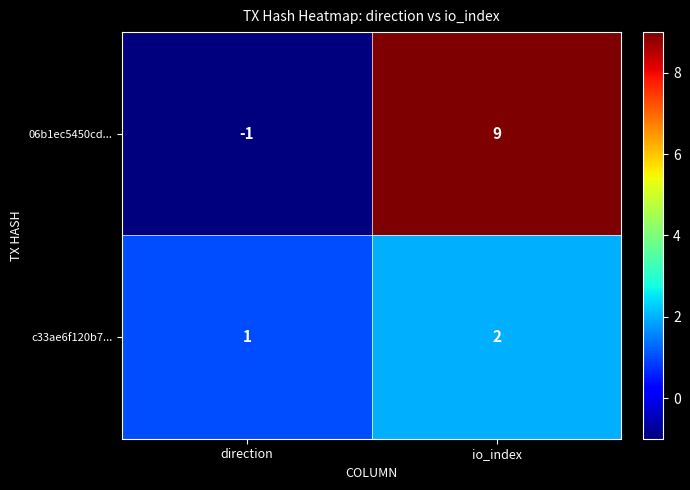

The value of 06b1ec5450cd... at direction is -1. True or false?

True